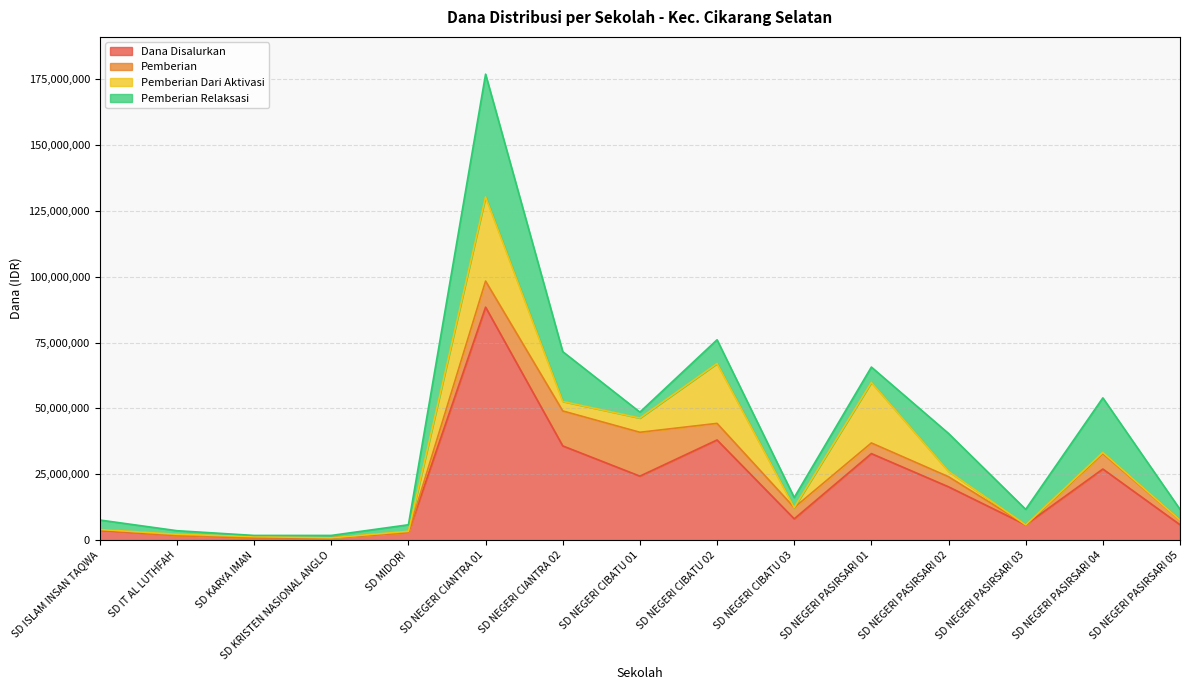

At which category is the sum across all series the highest?

SD NEGERI CIANTRA 01